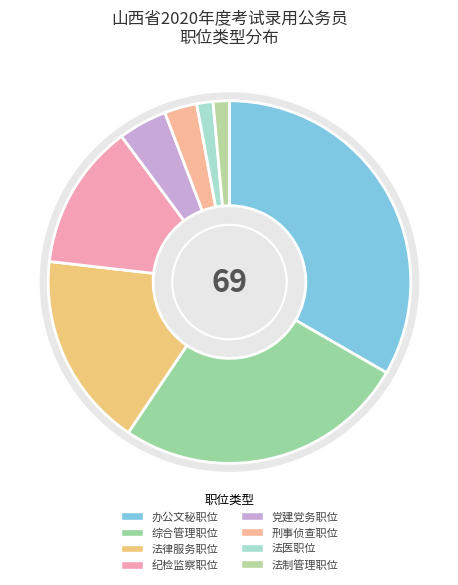

How many slices are in this pie chart?

8